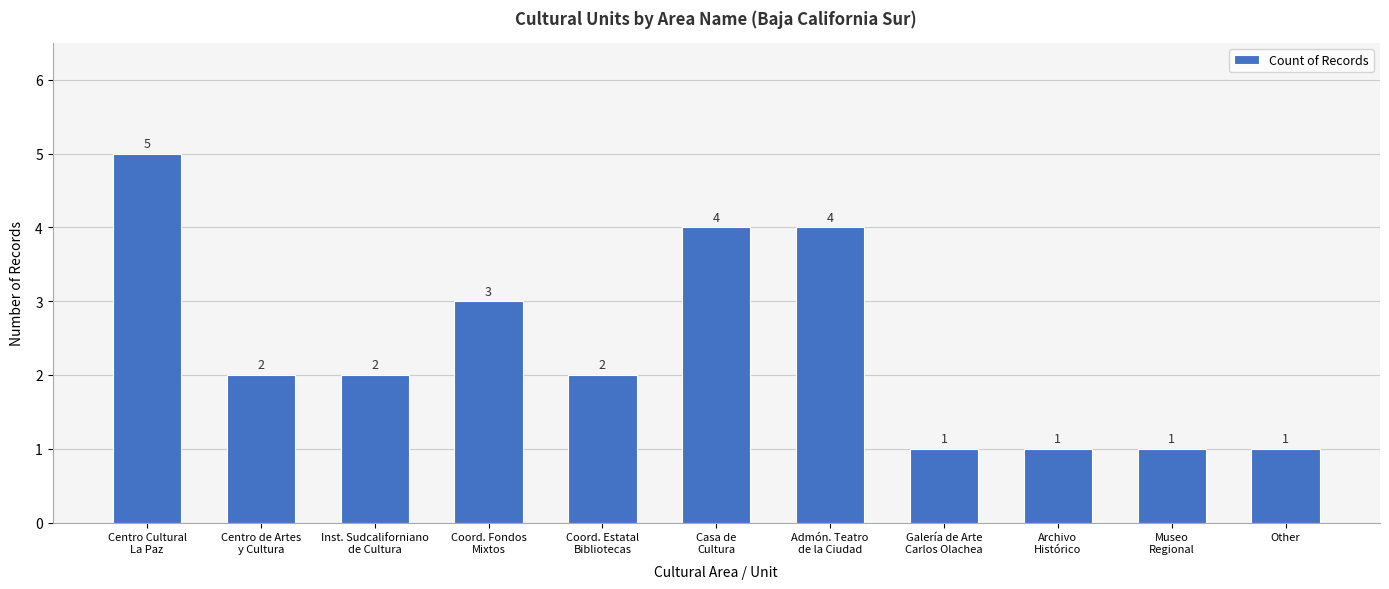

The chart shows a value of 7 at Casa de
Cultura. True or false?

False